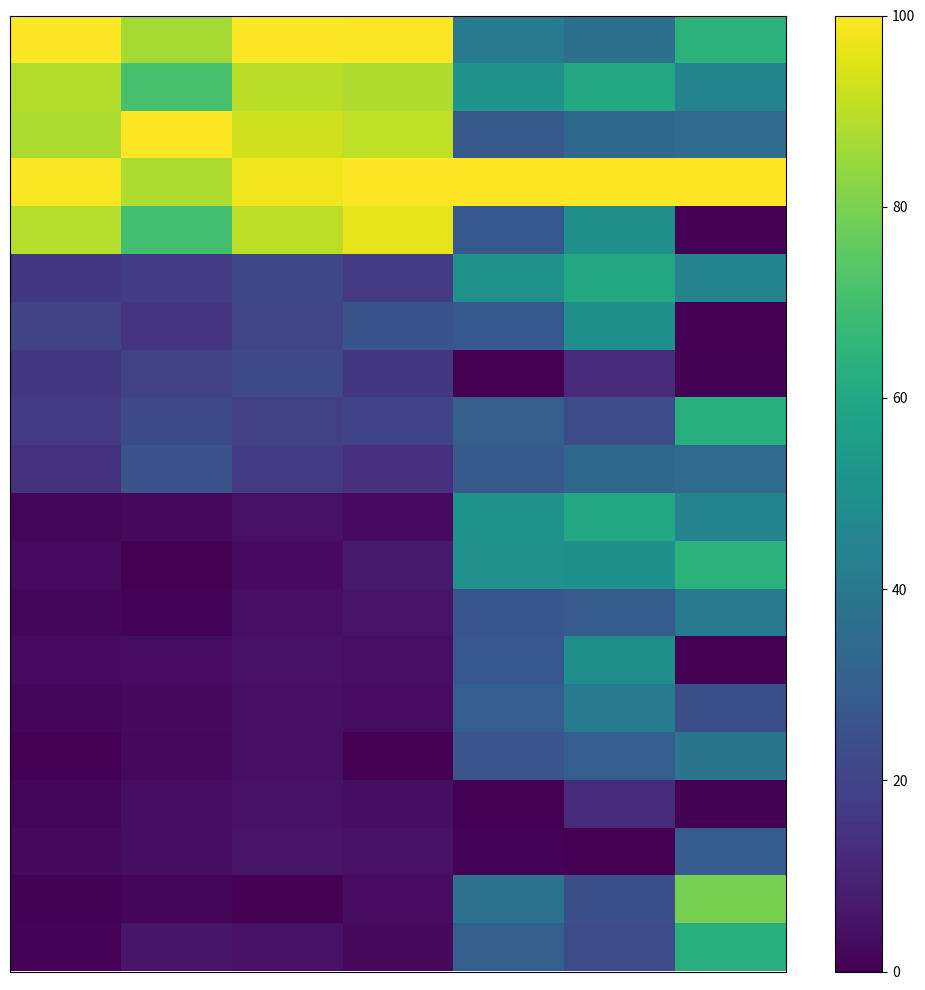

At which category is the sum across all series the highest?

5